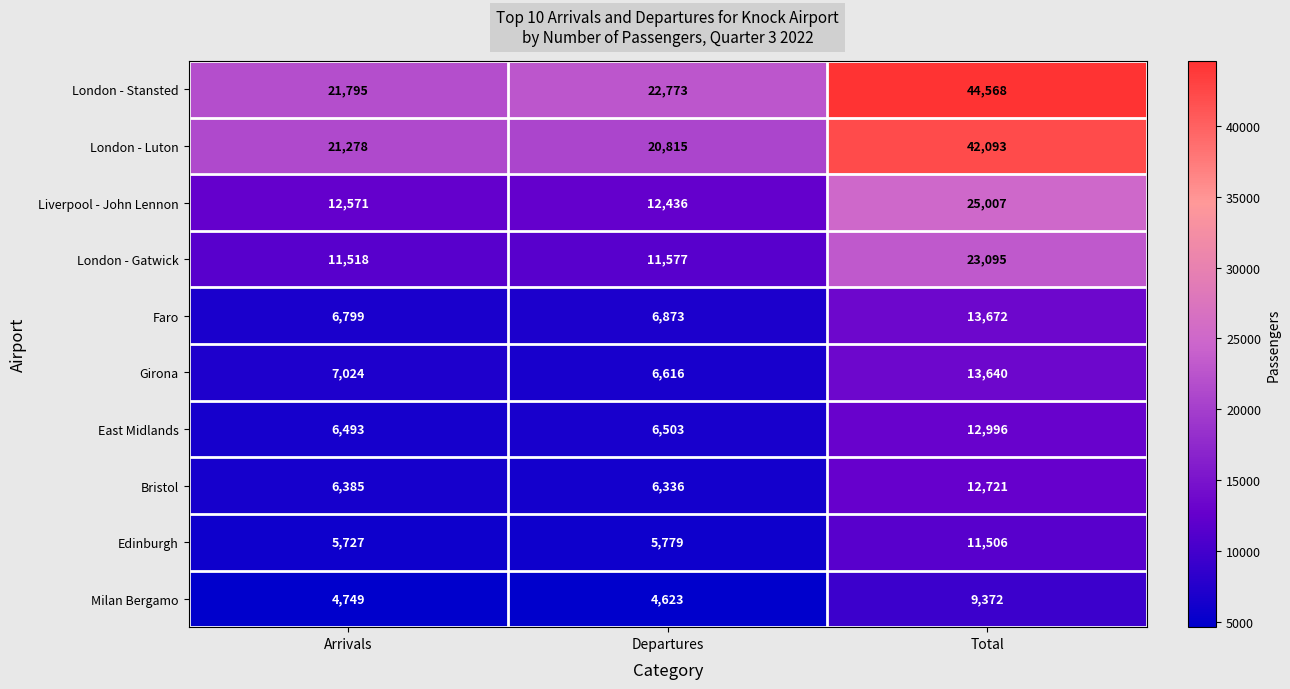

Which label corresponds to the largest value in the chart?

Total